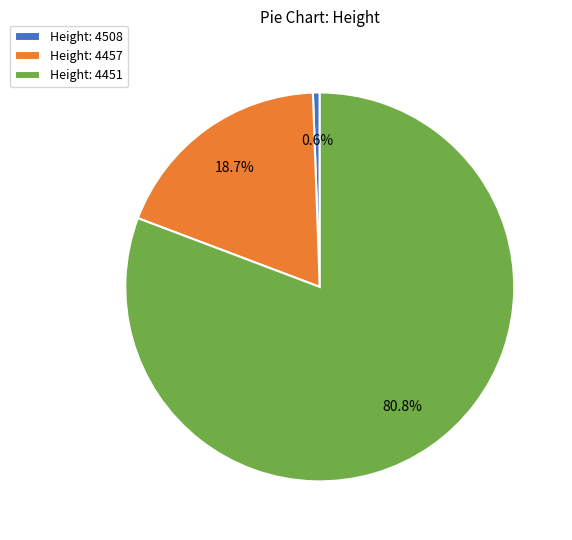

Count the number of slices in the pie.

3